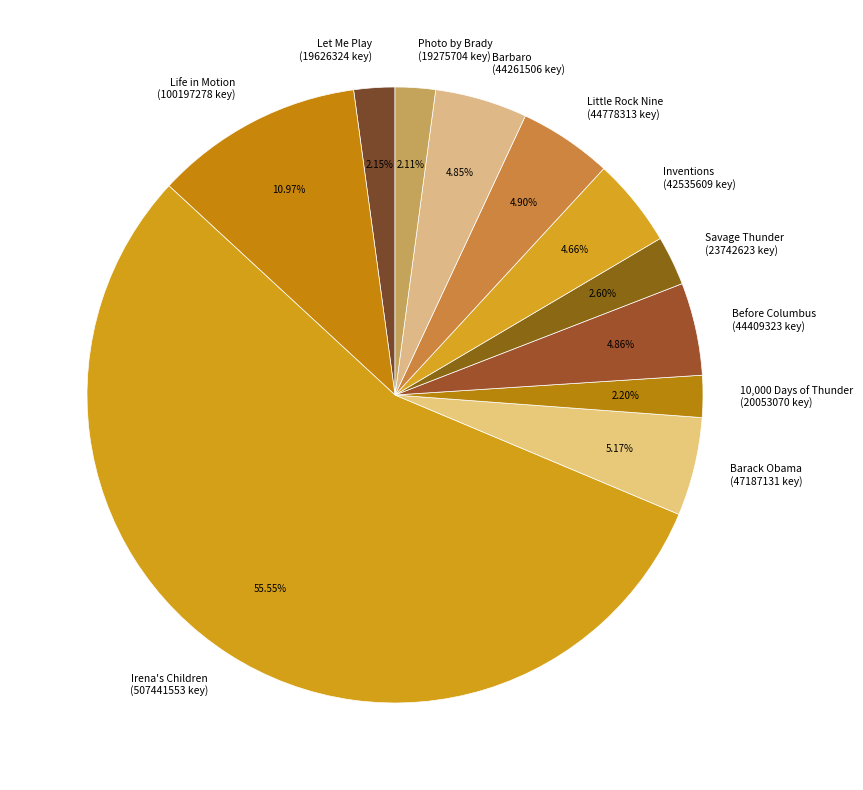

Is it true that Barbaro is 5% of the pie?

True